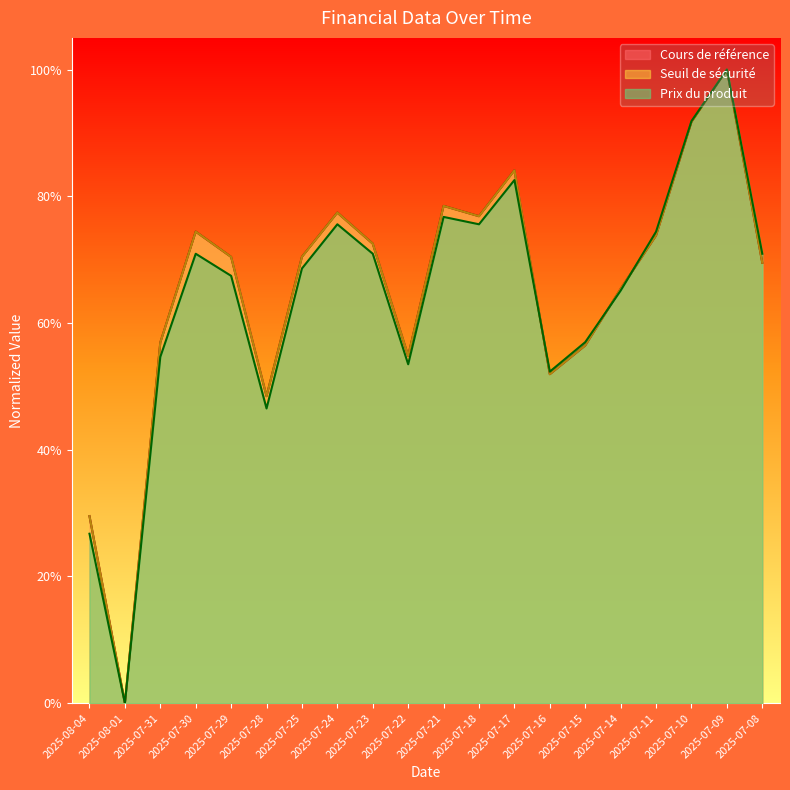

How many lines are shown in the chart?

3